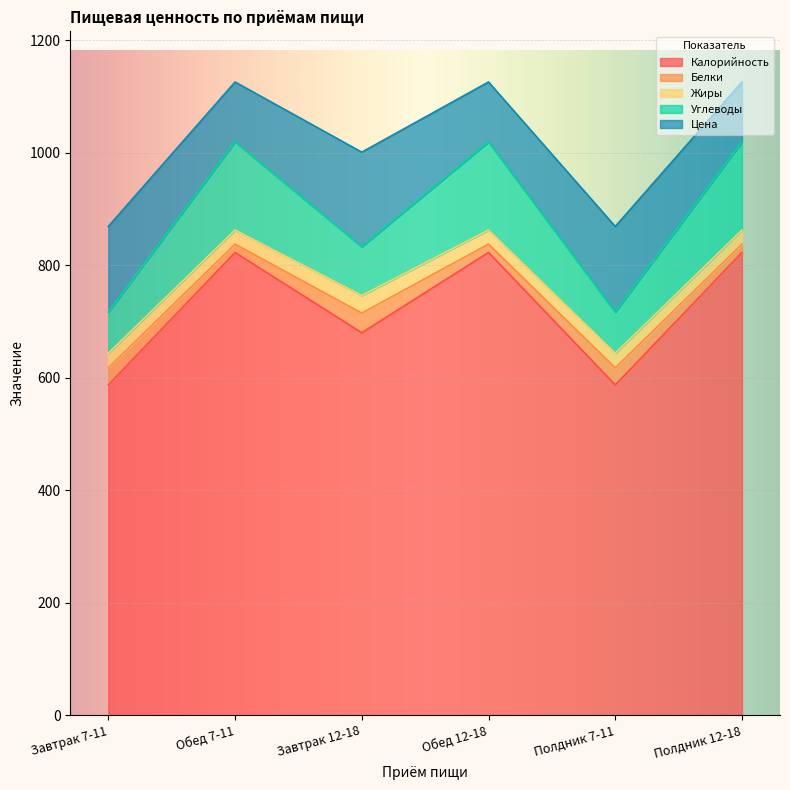

What is the average value of the Цена series?

132.1